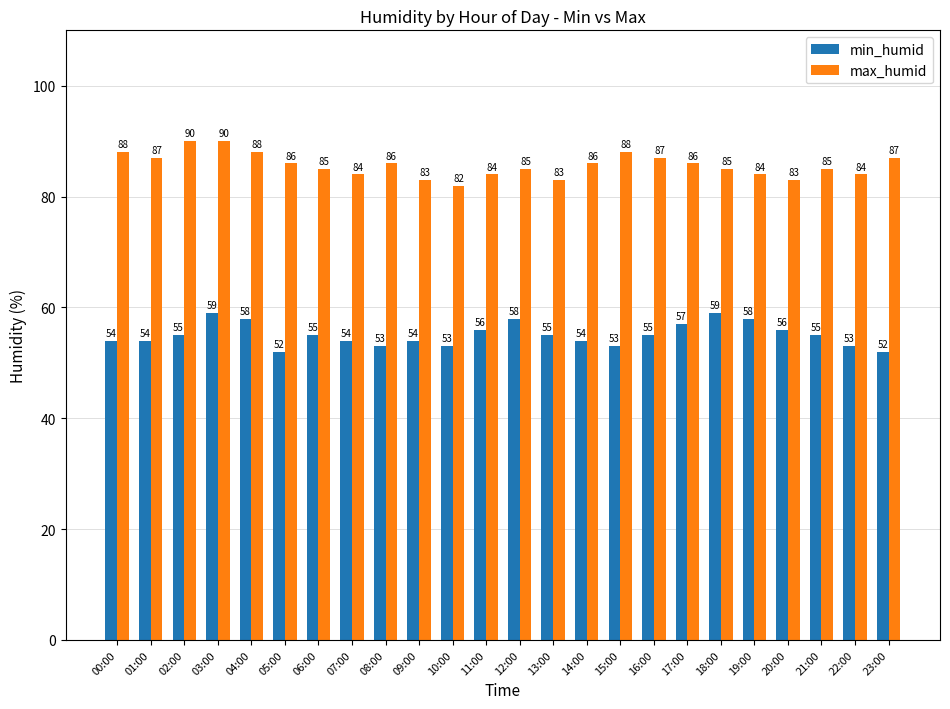

What is the value of the min_humid bar at the 17th from the left?

55